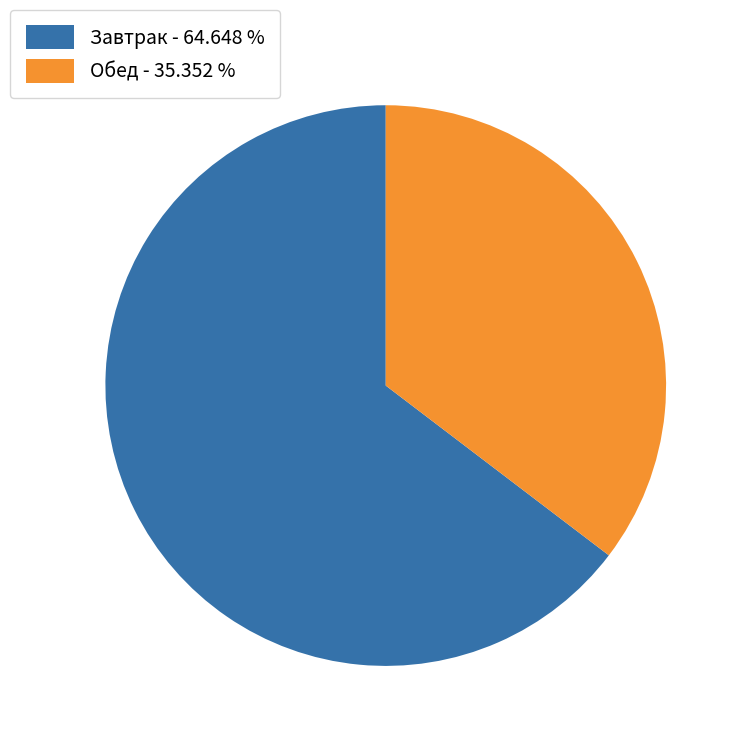

Which slice is the largest?

Завтрак - 64.648 %